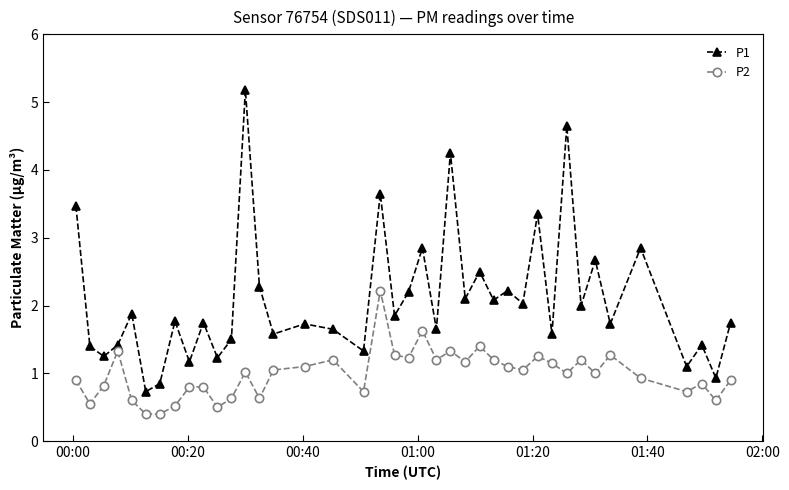

What is the minimum value for P1?

0.7